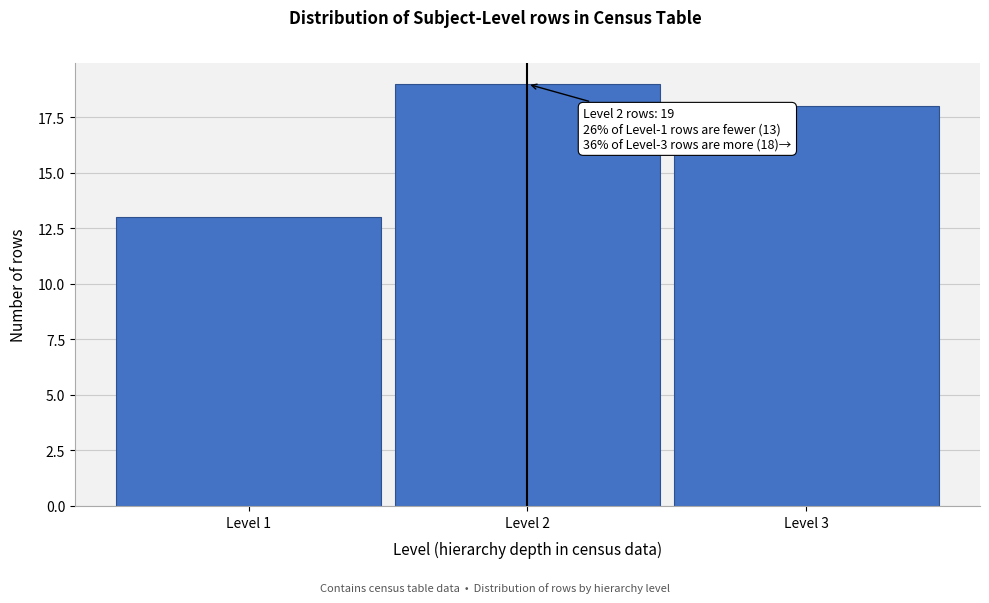

Reading right to left, extract all data points from this chart.

Level 3=18	Level 2=19	Level 1=13